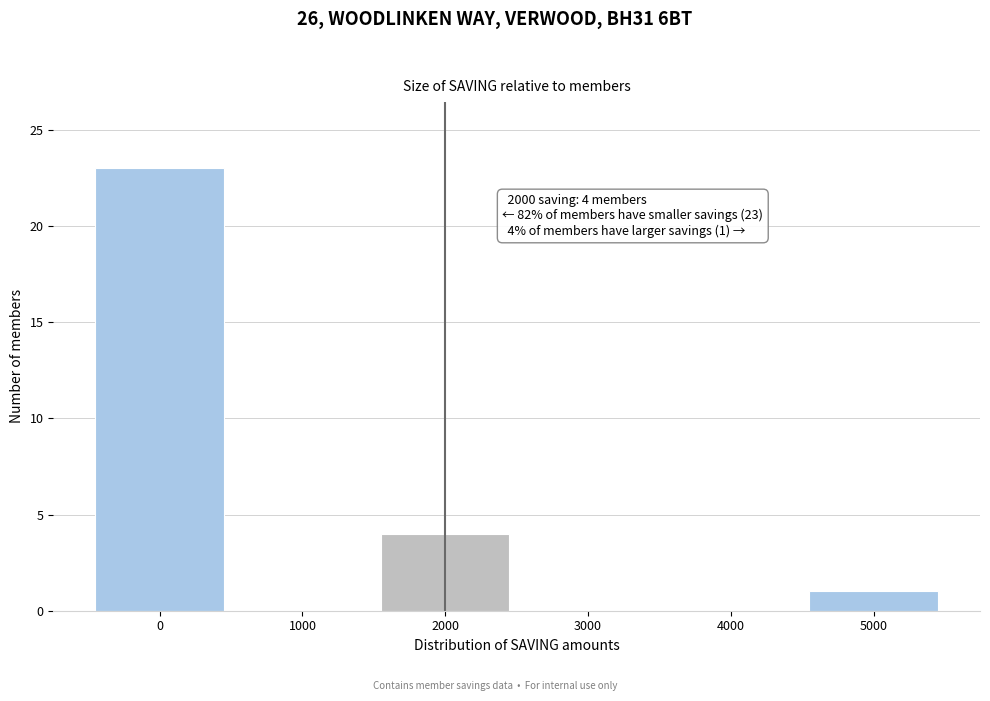

Reading right to left, list all the values displayed in this chart.

5000=1	4000=0	3000=0	2000=4	1000=0	0=23